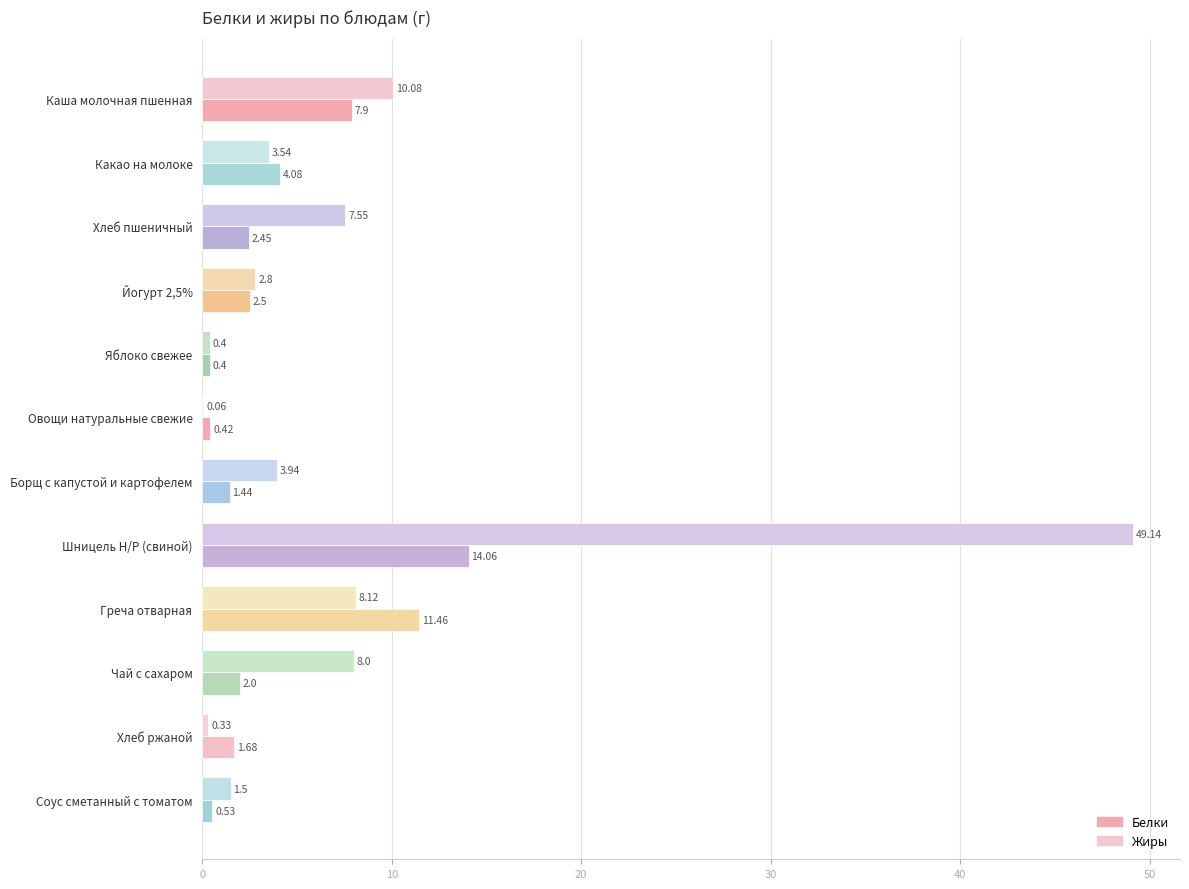

At which category is the sum across all series the highest?

Шницель Н/Р (свиной)